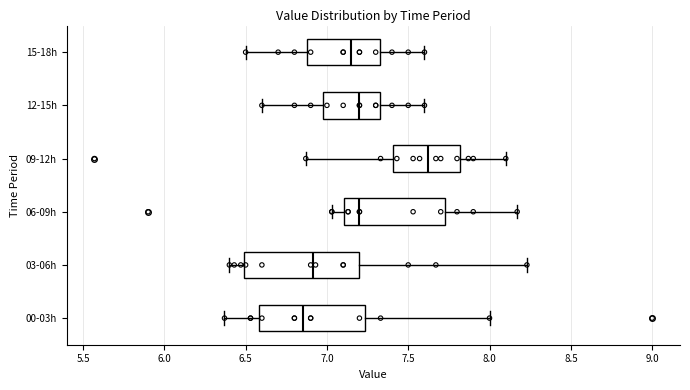

Which box's median line is the furthest to the left?

00-03h